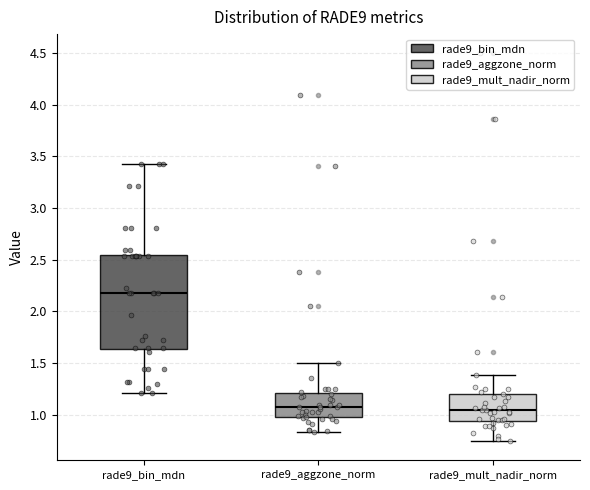

Reading left to right, transcribe this box plot: for each box, give where its median line is, the range the box spans, and where its two whiskers end, as read against the y-axis. The values are not printed on the chart, so give them approximately, as read against the axis.

rade9_bin_mdn: median 2.20, box 1.65 to 2.55, whiskers 1.20 to 3.45
rade9_aggzone_norm: median 1.05, box 1.00 to 1.20, whiskers 0.85 to 1.50
rade9_mult_nadir_norm: median 1.05, box 0.95 to 1.20, whiskers 0.75 to 1.40